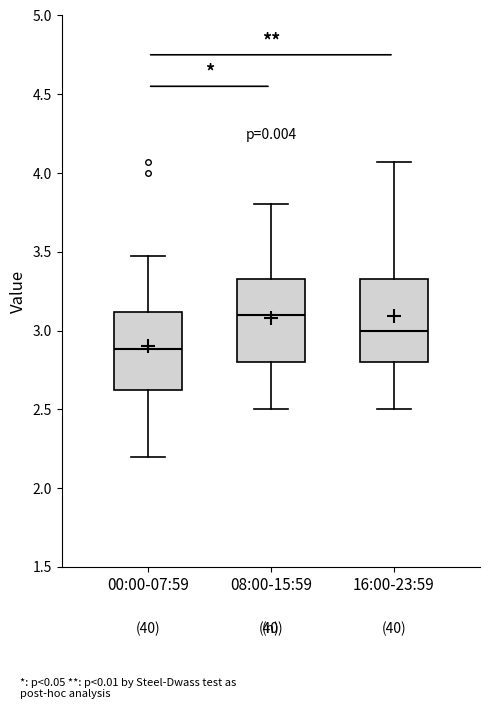

Where is the upper edge of the box for 00:00-07:59 on the y-axis? The values are not printed on the chart, so give them approximately, as read against the axis.

3.10